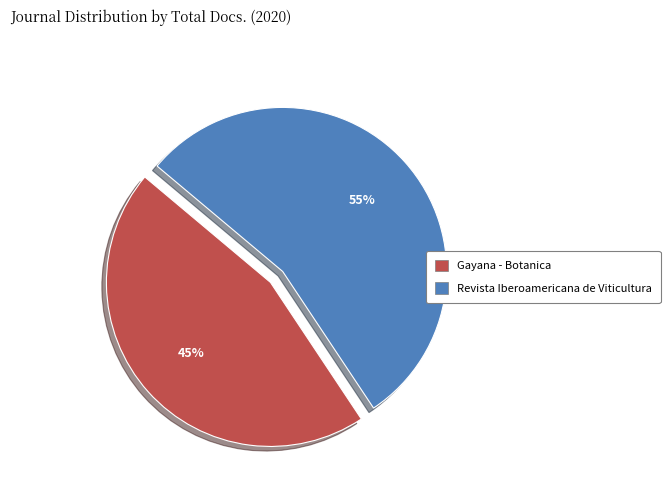

Which has a higher value, Revista Iberoamericana de Viticultura or Gayana - Botanica?

Revista Iberoamericana de Viticultura